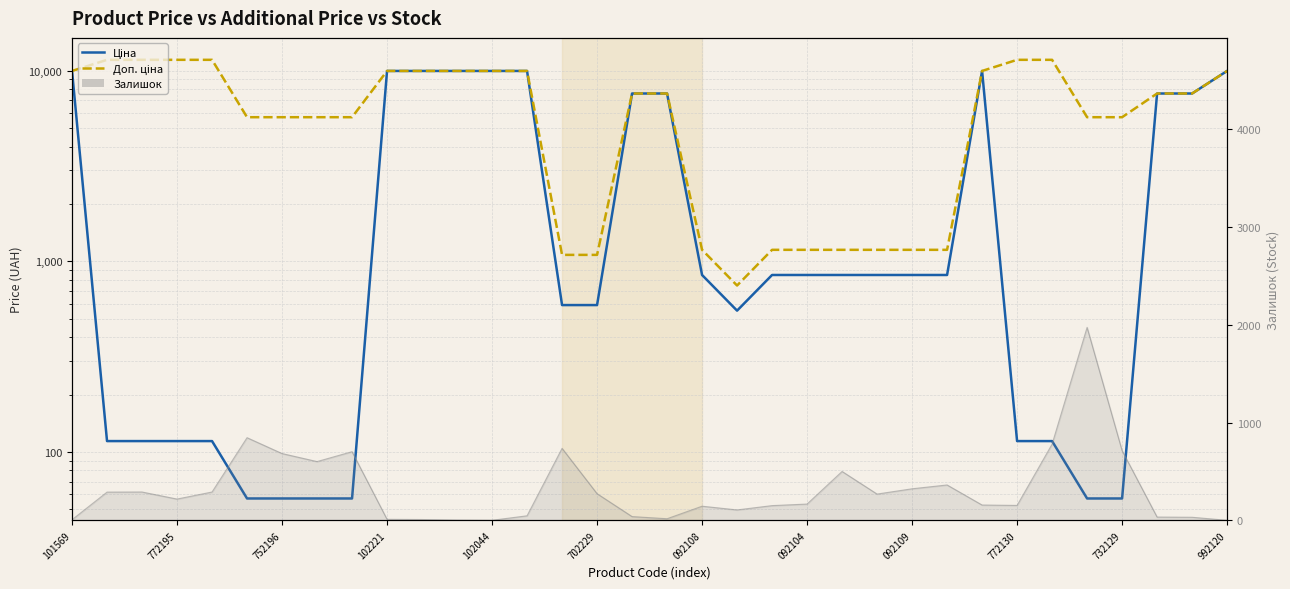

True or false: Доп. ціна and Ціна intersect in this chart.

False